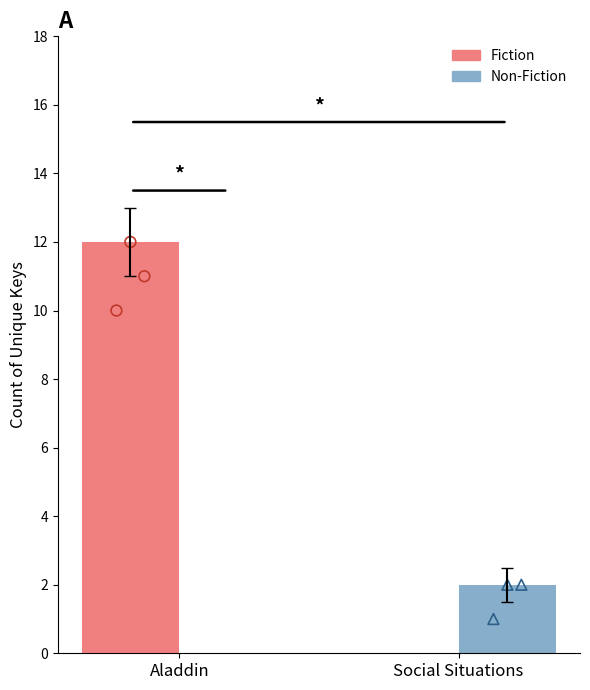

What is the total value across all series at Aladdin?

12